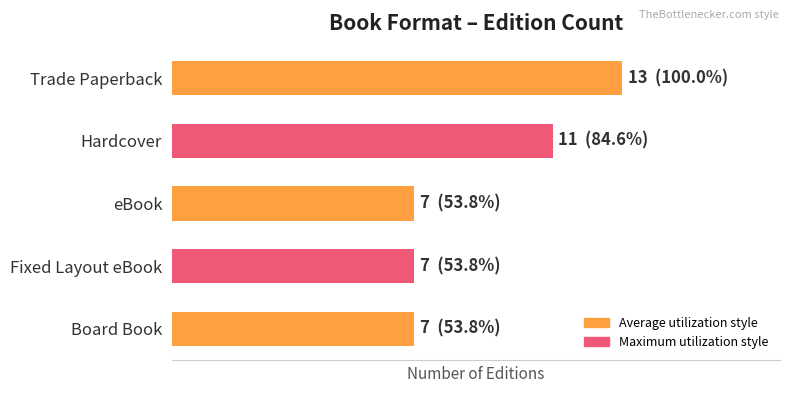

Are the bars horizontal?

Yes